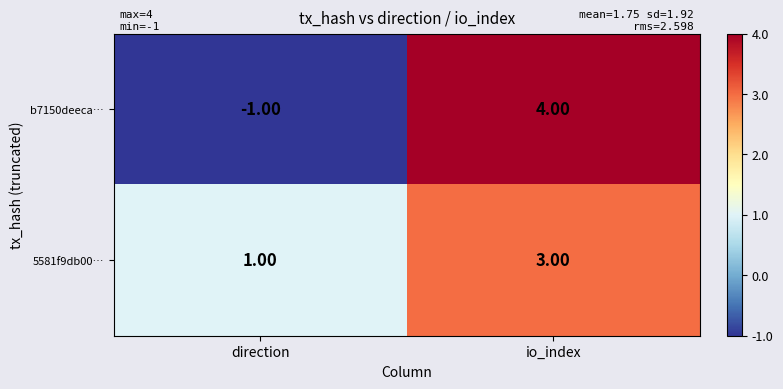

List the series in order of their peak value, highest first.

b7150deeca…, 5581f9db00…